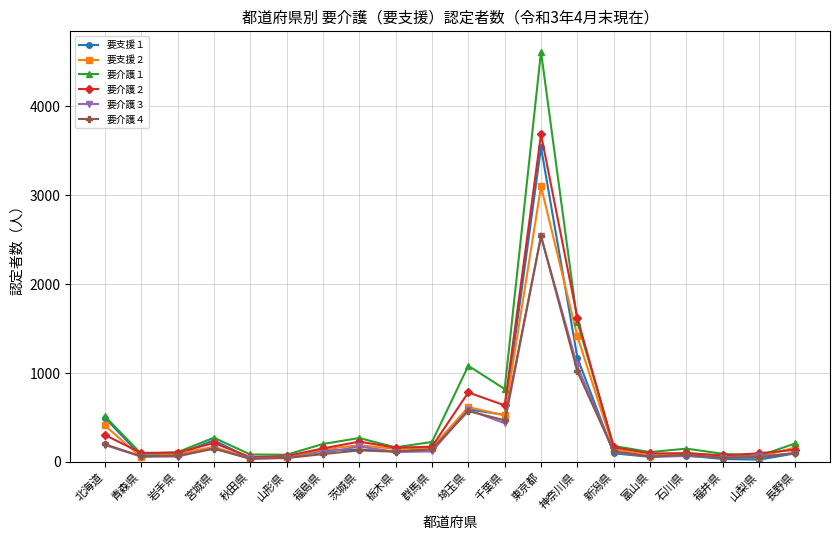

The value of 要介護１ at 北海道 is 317. True or false?

False